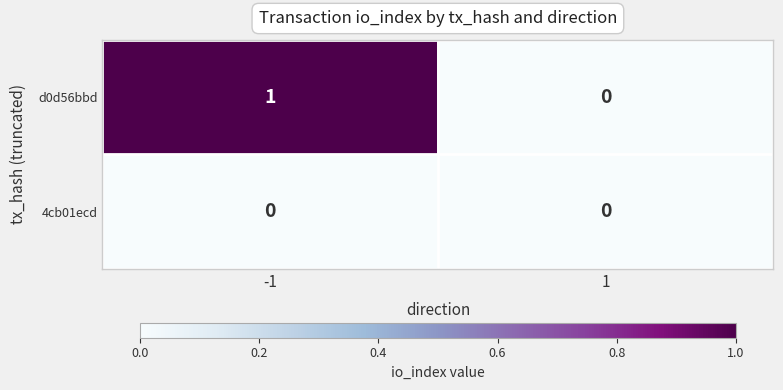

Reading left to right, transcribe all the data shown in this chart.

d0d56bbd: -1=1	1=0
4cb01ecd: -1=0	1=0